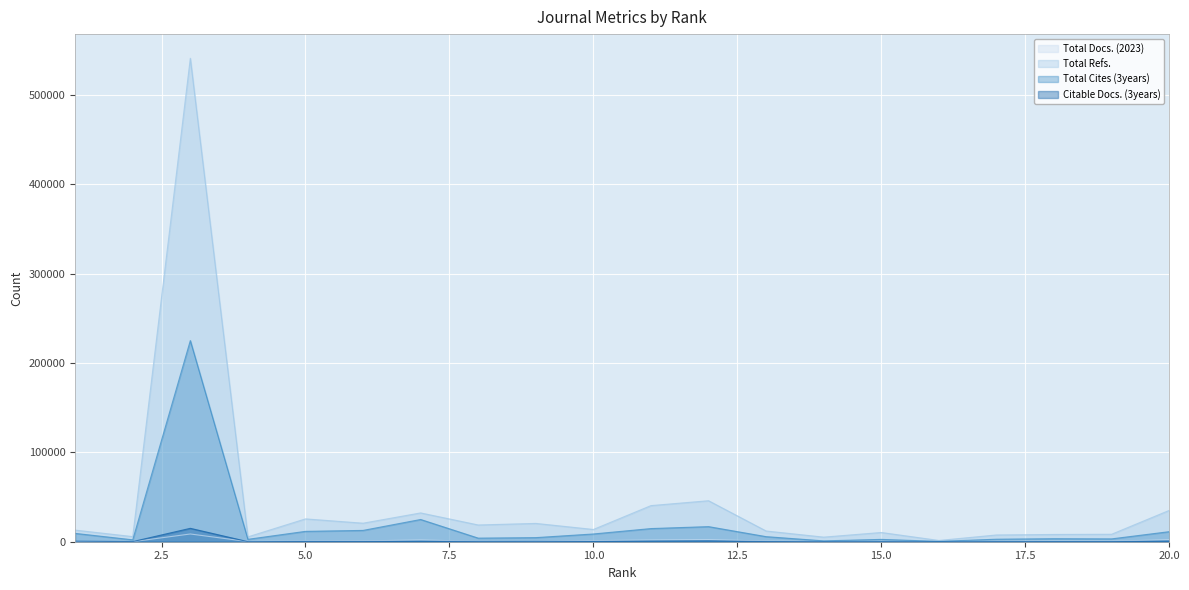

How many data points in Citable Docs. (3years) are less than 298?

10